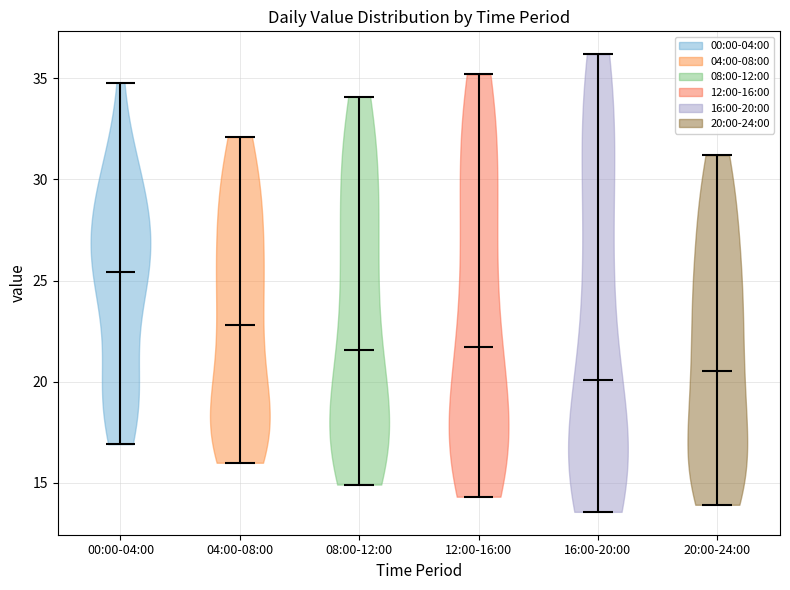

Reading left to right, read every violin against the y-axis: where its median line is, and the lowest and highest points it reaches. The values are not printed on the chart, so give them approximately, as read against the axis.

00:00-04:00: median line 25.5, lowest point 17.0, highest point 35.0
04:00-08:00: median line 23.0, lowest point 16.0, highest point 32.0
08:00-12:00: median line 21.5, lowest point 15.0, highest point 34.0
12:00-16:00: median line 21.5, lowest point 14.5, highest point 35.0
16:00-20:00: median line 20.0, lowest point 13.5, highest point 36.0
20:00-24:00: median line 20.5, lowest point 14.0, highest point 31.0